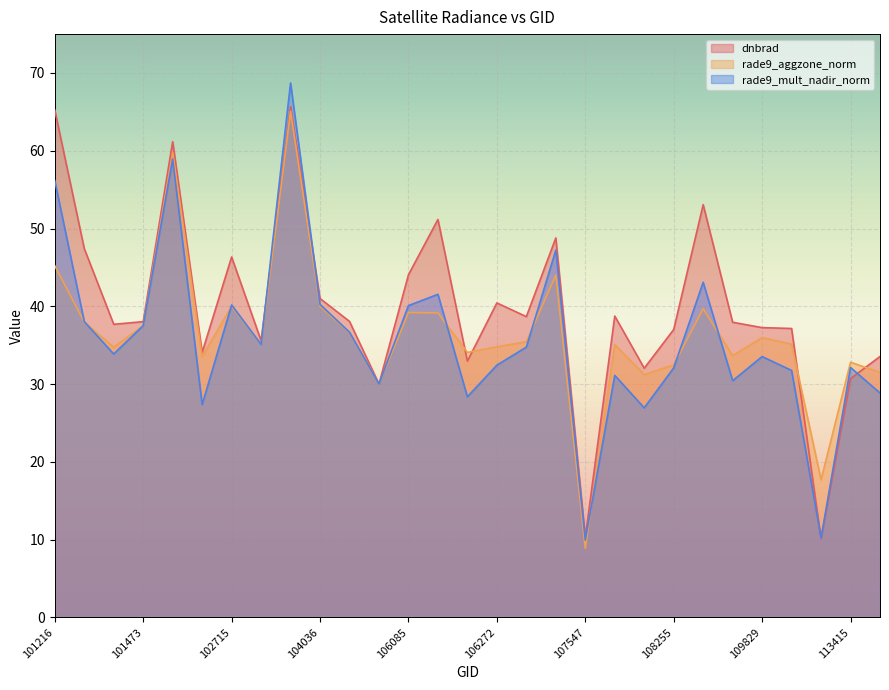

At which category does rade9_mult_nadir_norm reach its first local valley?

101348